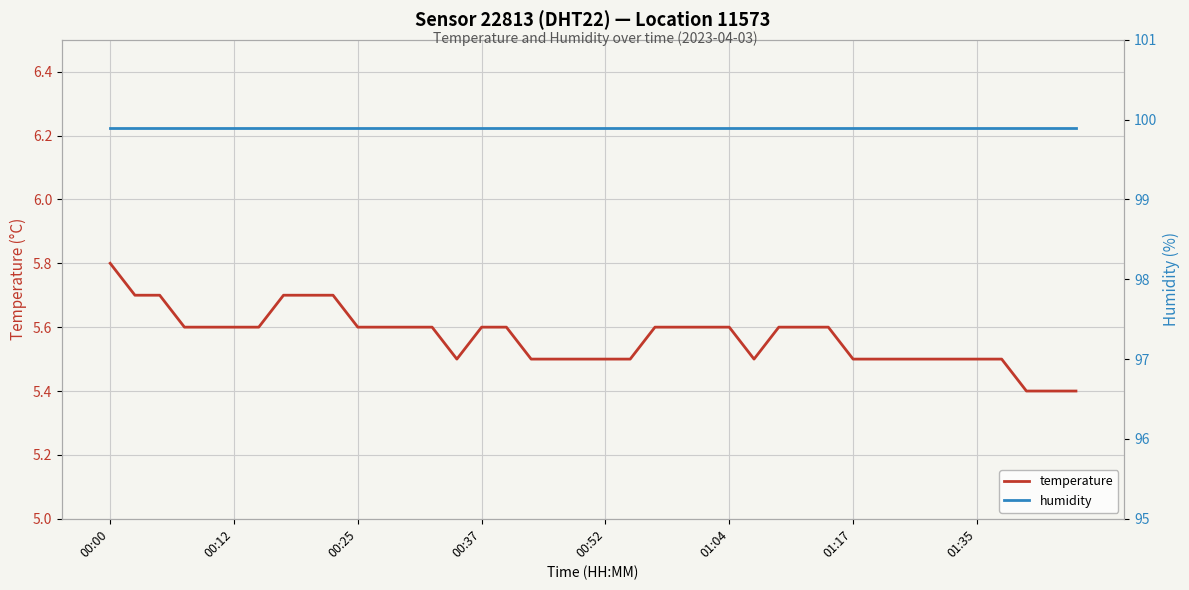

What is the sum of all humidity values?

3996.0